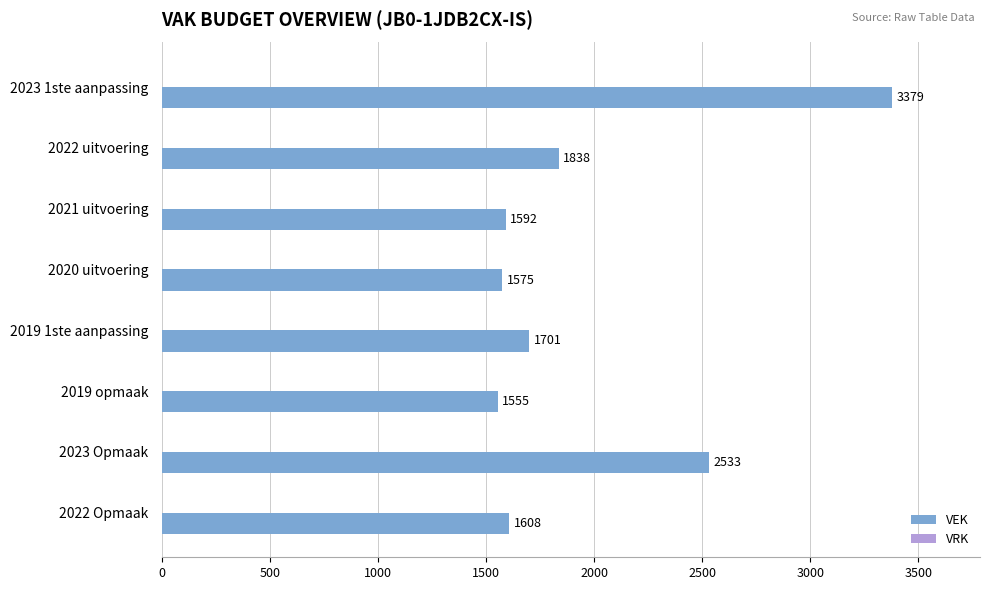

List the labels in order of value, smallest first.

2019 opmaak, 2020 uitvoering, 2021 uitvoering, 2022 Opmaak, 2019 1ste aanpassing, 2022 uitvoering, 2023 Opmaak, 2023 1ste aanpassing